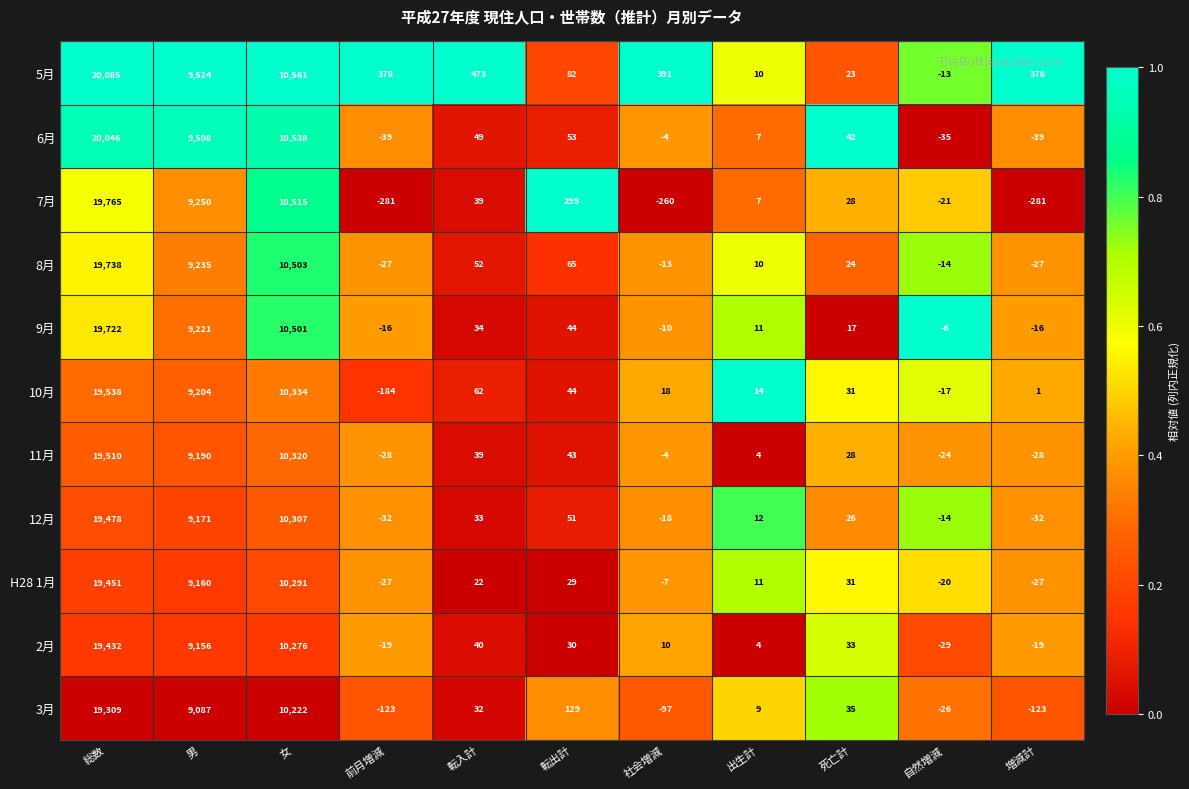

Rank the series by their maximum value, from highest to lowest.

5月, 6月, 7月, 8月, 9月, 10月, 11月, 12月, H28 1月, 2月, 3月